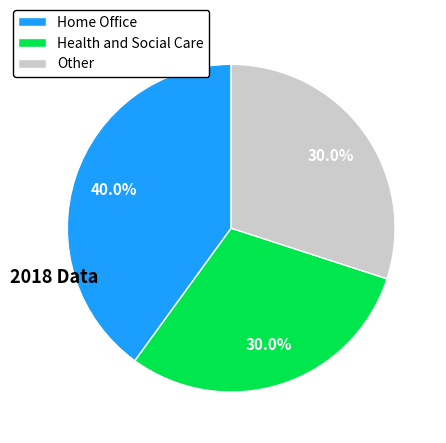

What percentage is NOT represented by Health and Social Care?

70.0%